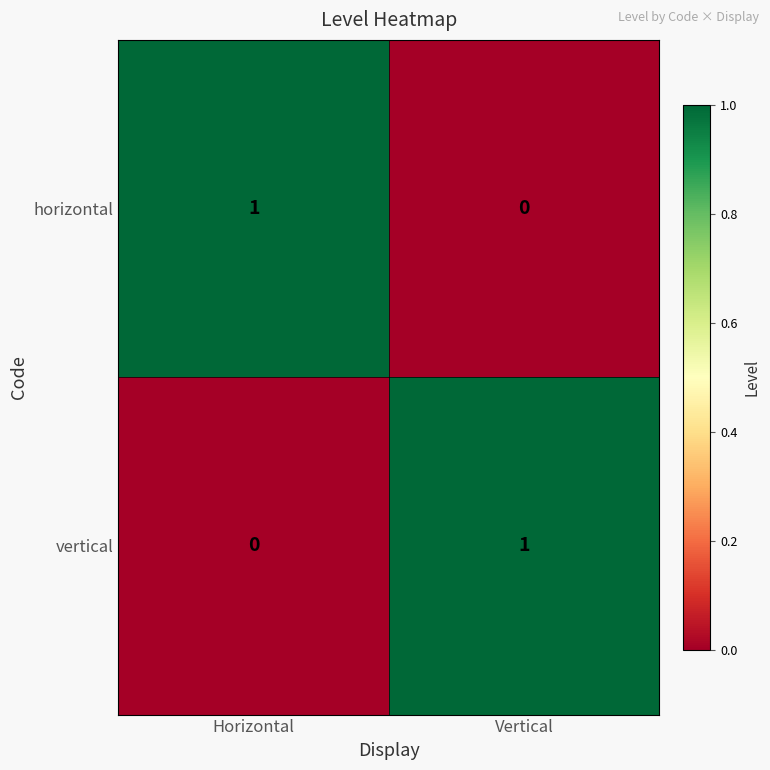

The horizontal series shows 1 at Vertical. True or false?

False